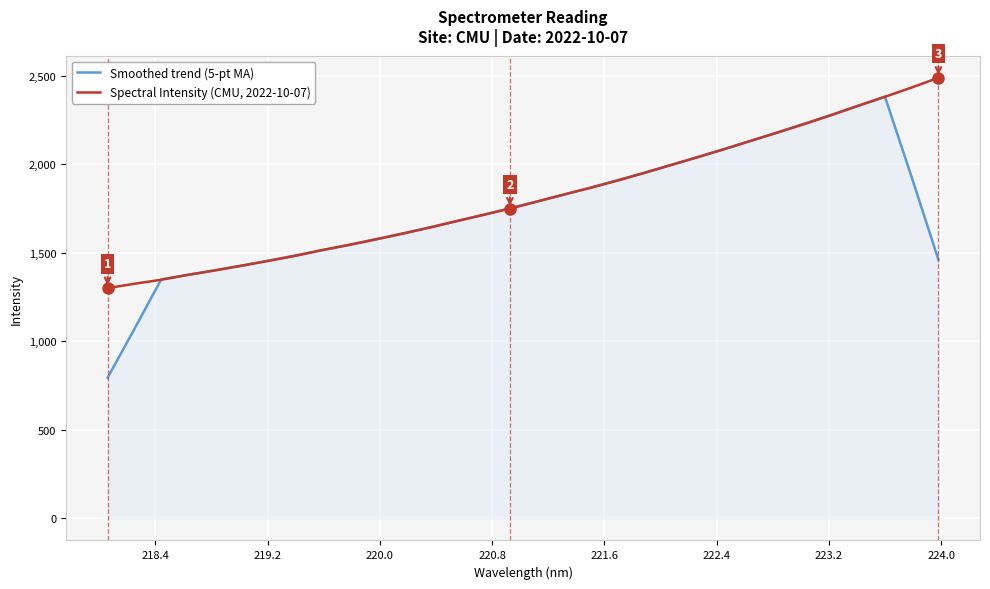

Which series has the widest spread of values?

Smoothed trend (5-pt MA)